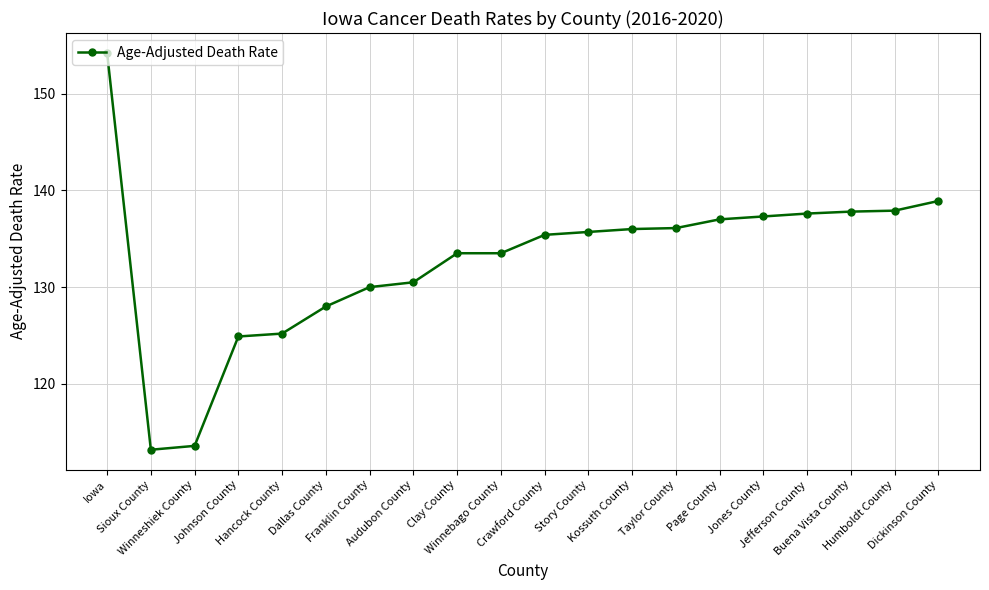

What is the greatest value displayed?

154.2